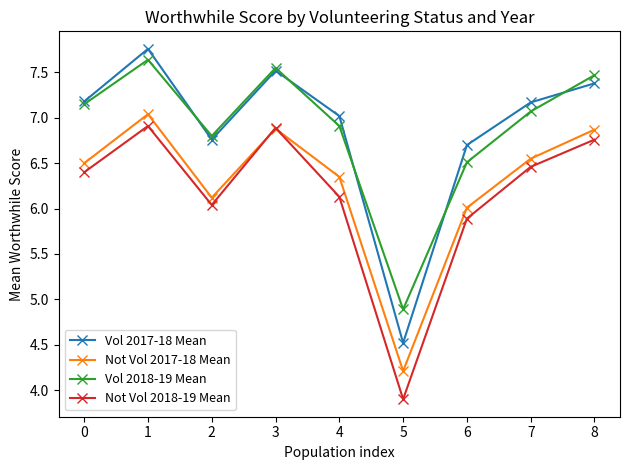

True or false: Not Vol 2018-19 Mean and Vol 2018-19 Mean intersect in this chart.

False